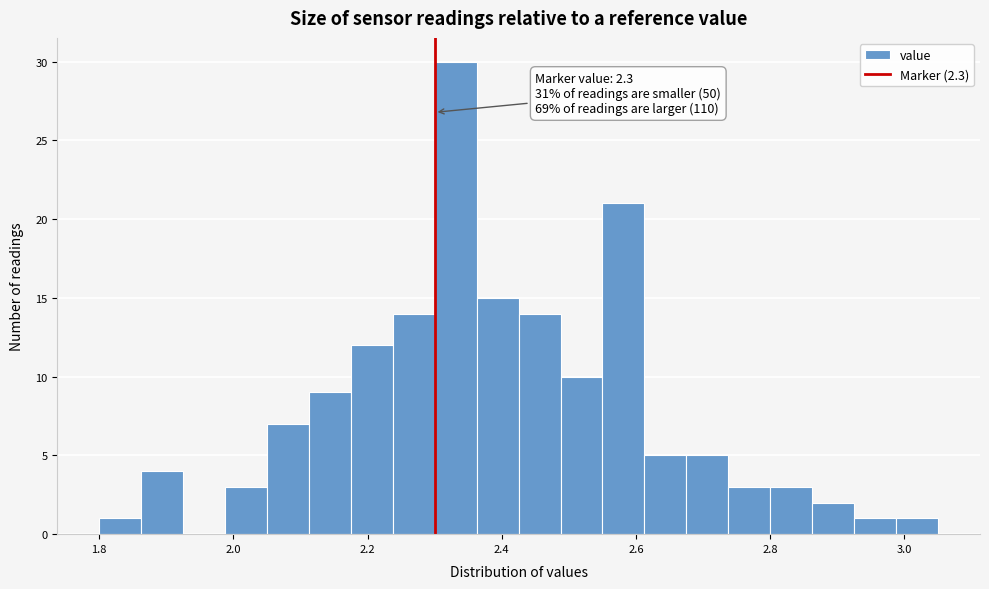

Around what value on the x-axis is the tallest bar? Give the approximate position of its centre, as read against the axis.

2.34